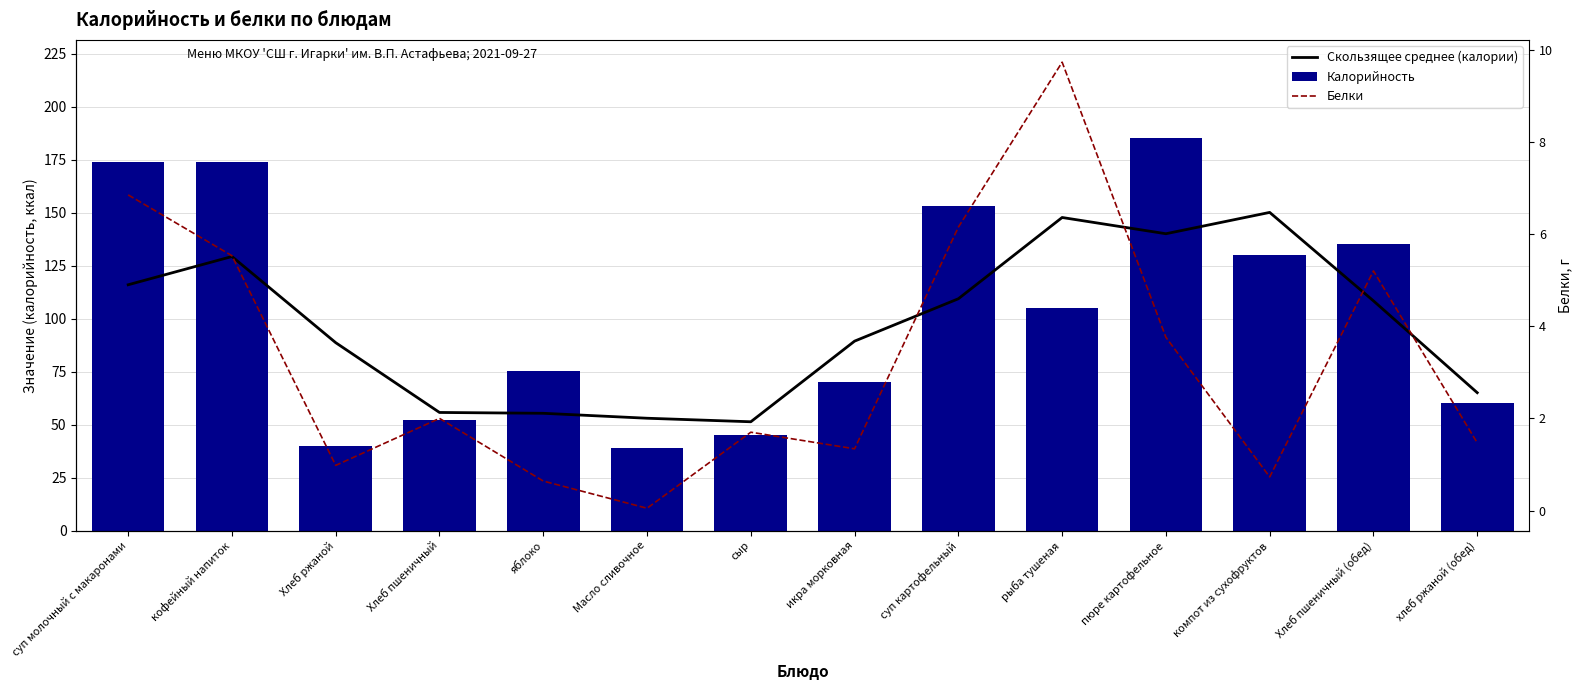

What position from the left is кофейный напиток?

2